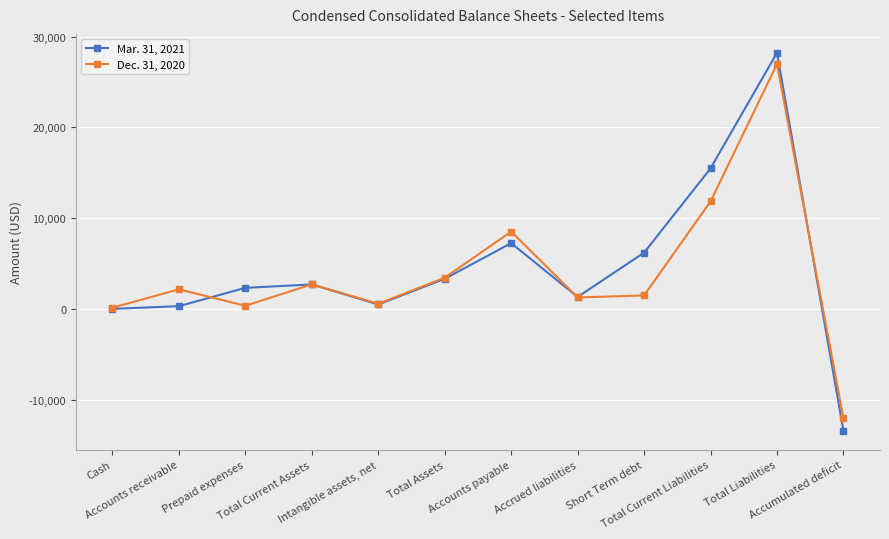

True or false: Mar. 31, 2021 and Dec. 31, 2020 intersect in this chart.

True